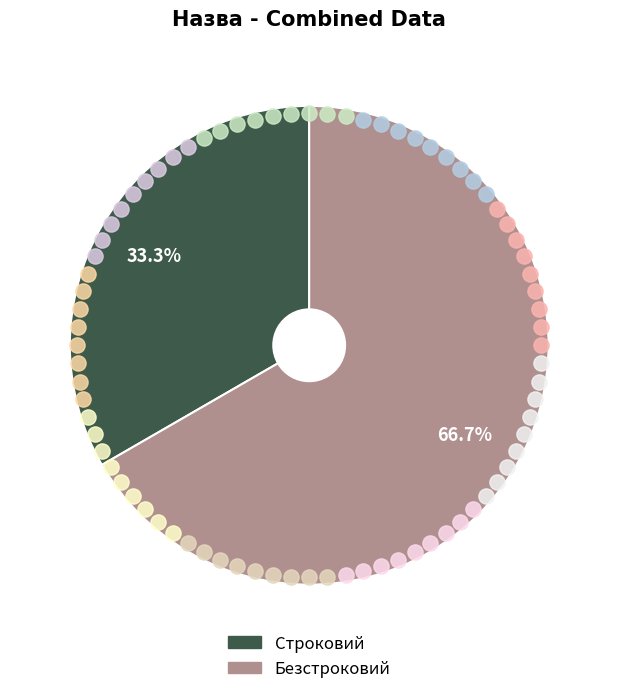

To the nearest percent, what is the difference between the largest and smallest slice percentages?

33%